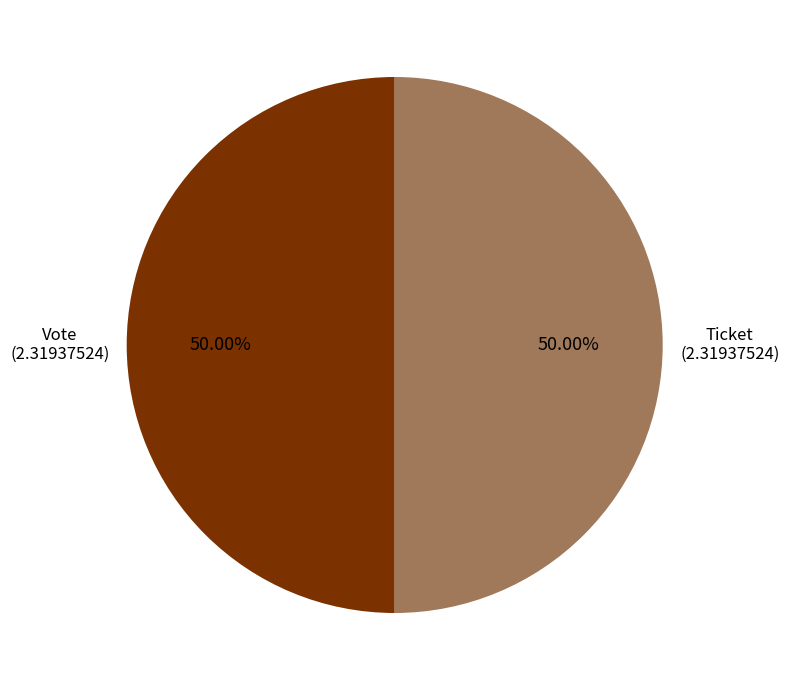

True or false: Ticket accounts for 1% of the total.

False